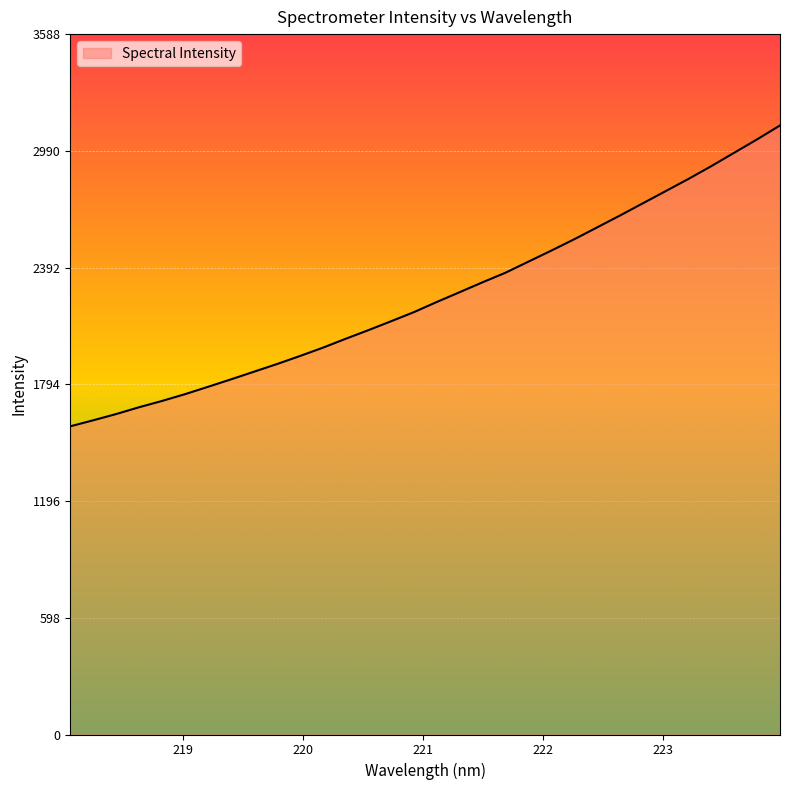

What is the difference between the maximum and minimum values?

1541.5